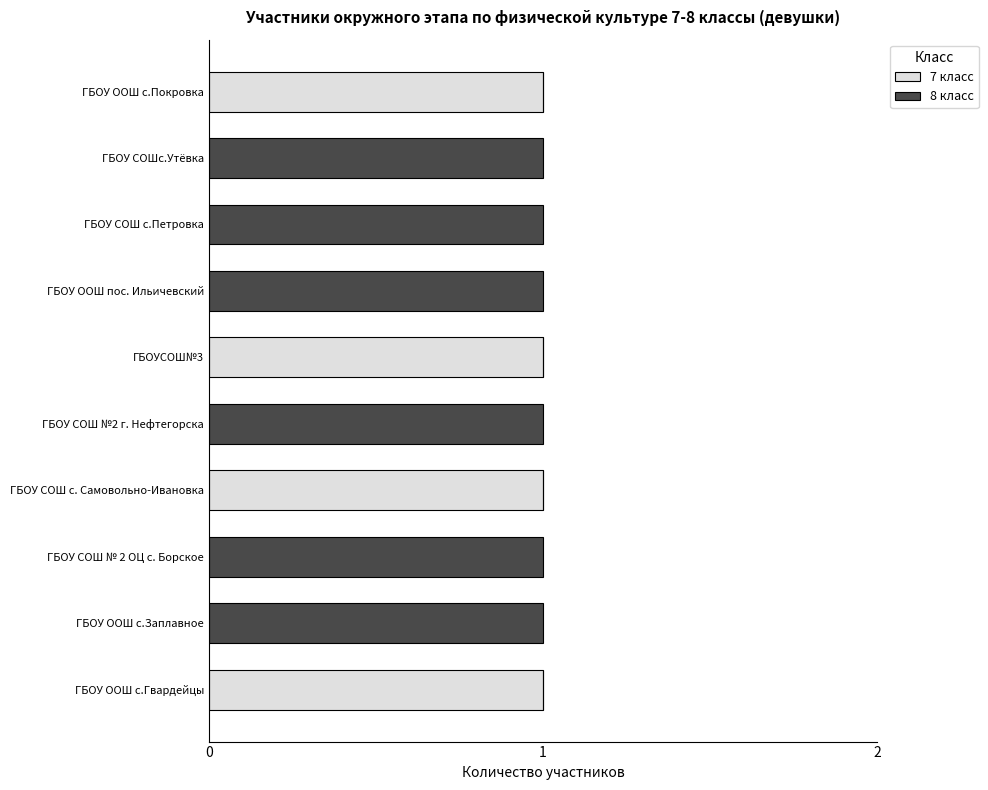

What are all the series names shown in the legend?

7 класс, 8 класс